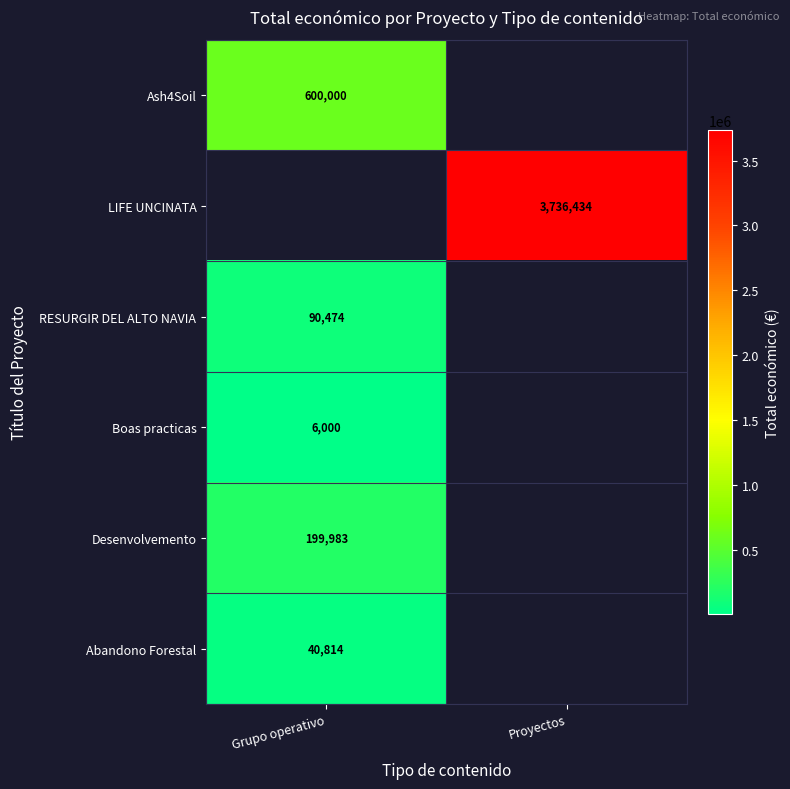

The RESURGIR DEL ALTO NAVIA series shows 90474 at Grupo operativo. True or false?

True